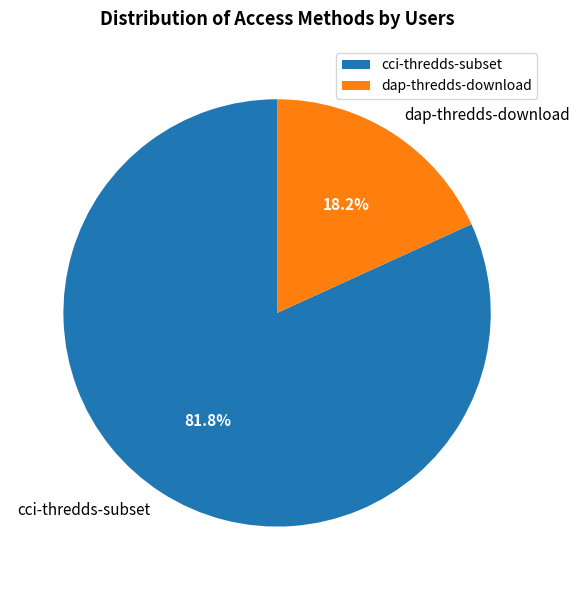

To the nearest percent, what is the difference between the largest and smallest slice percentages?

64%